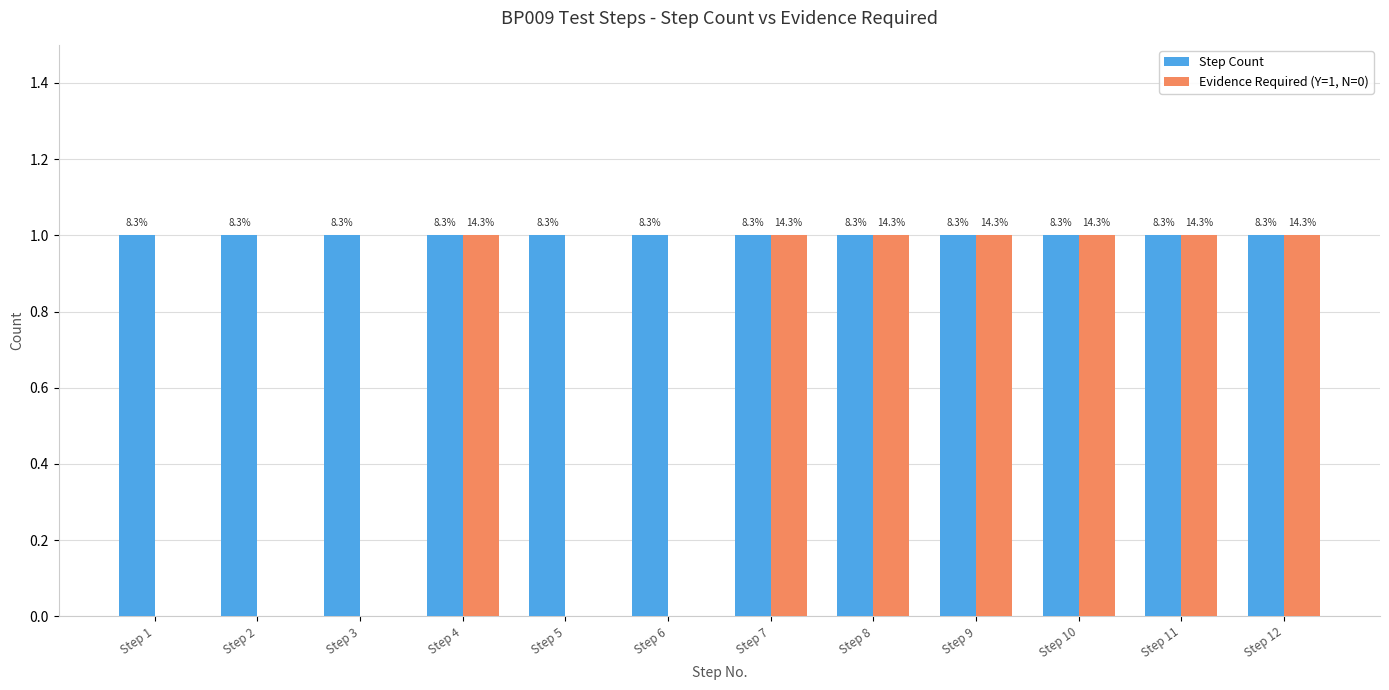

Are the bars grouped side by side (vs. stacked)?

Yes